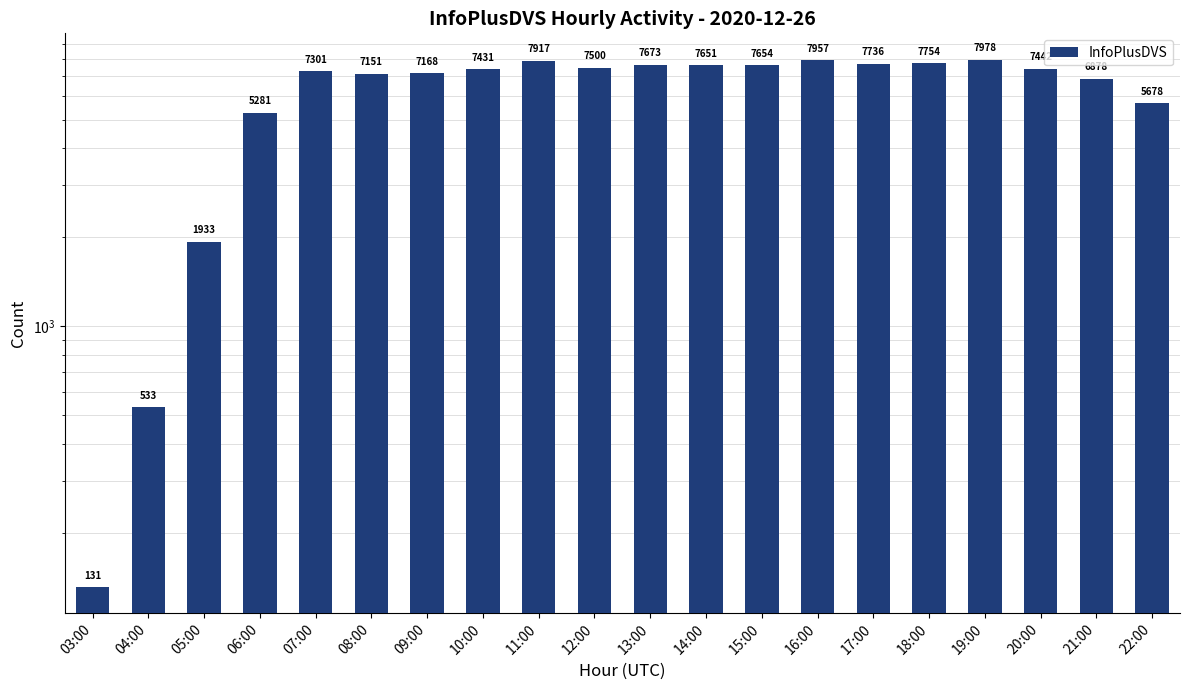

What is the value of the 17th bar from the left?

7978